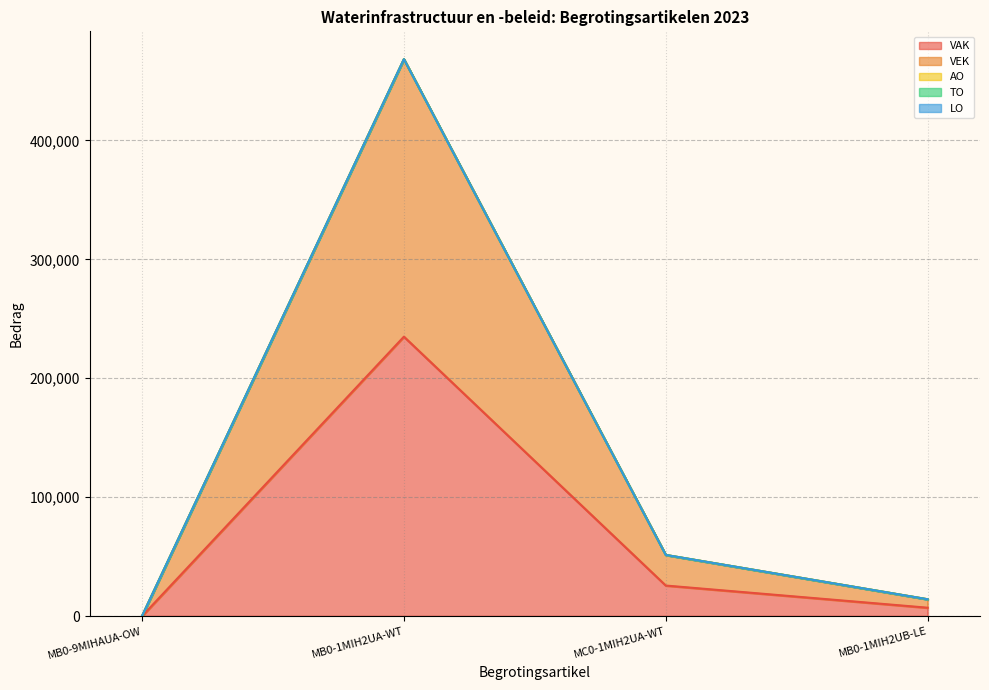

What is the sum of all VEK values?

266129